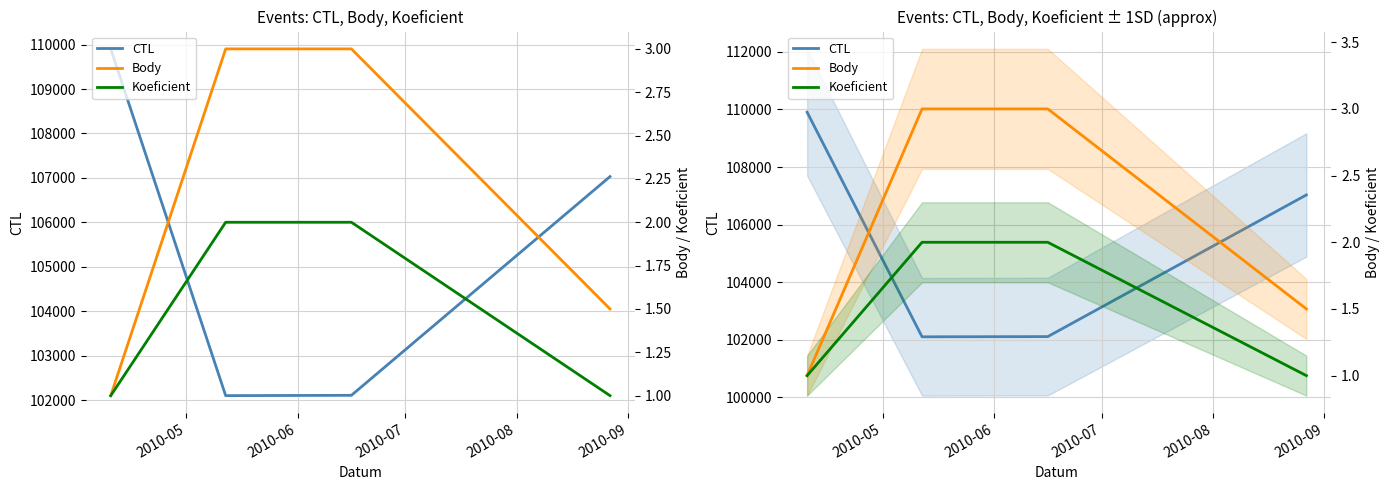

At which category does the chart reach its peak across all series?

2010-05